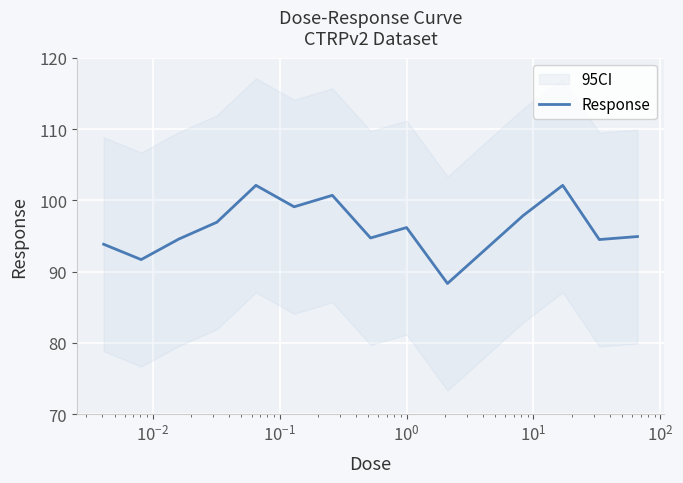

True or false: the data shows 64.4 at $\mathdefault{10^{1}}$.

False